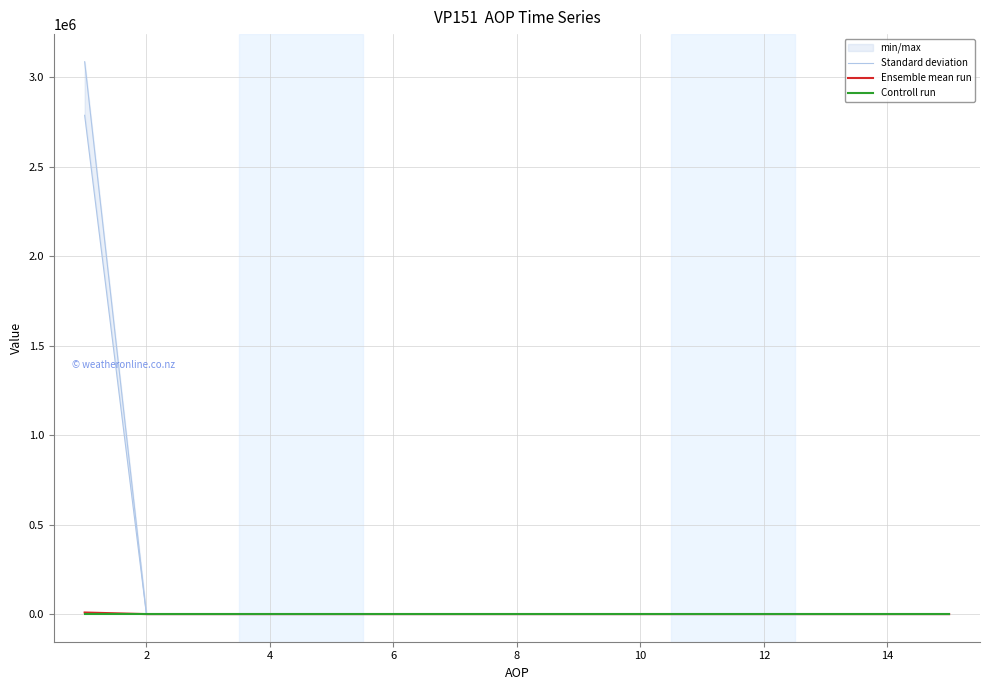

The value of Ensemble mean run at 8 is 0.0. True or false?

True